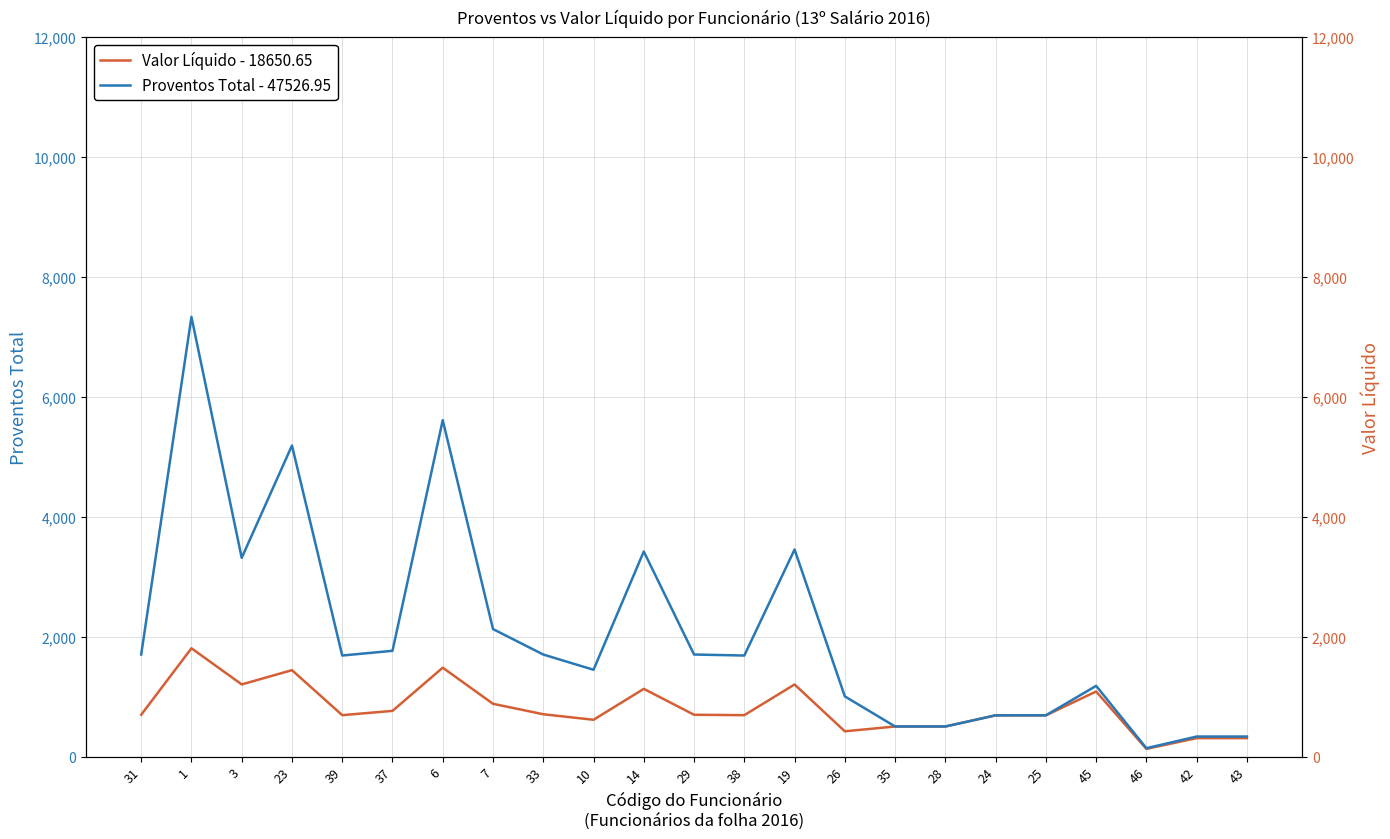

What is the sum of the Proventos Total - 47526.95 values at 7 and 46?

2268.0